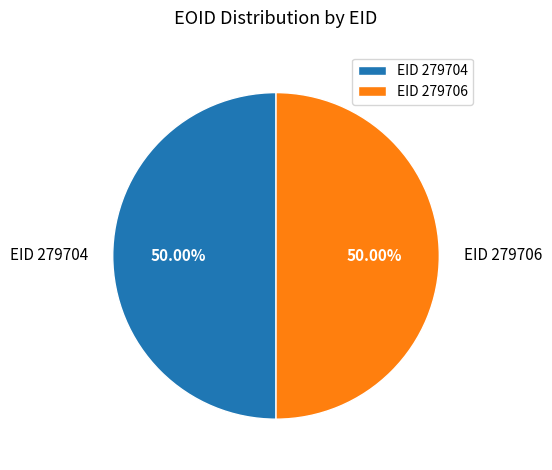

What is the ratio of the value at EID 279706 to the value at EID 279704?

1.0